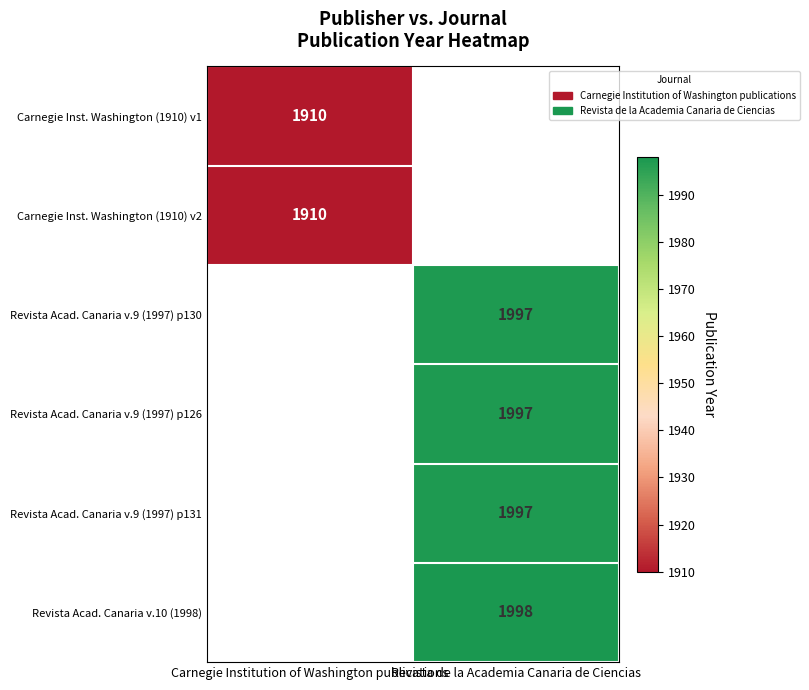

Is it true that Revista Acad. Canaria v.9 (1997) p130 equals 1283 at Revista de la Academia Canaria de Ciencias?

False